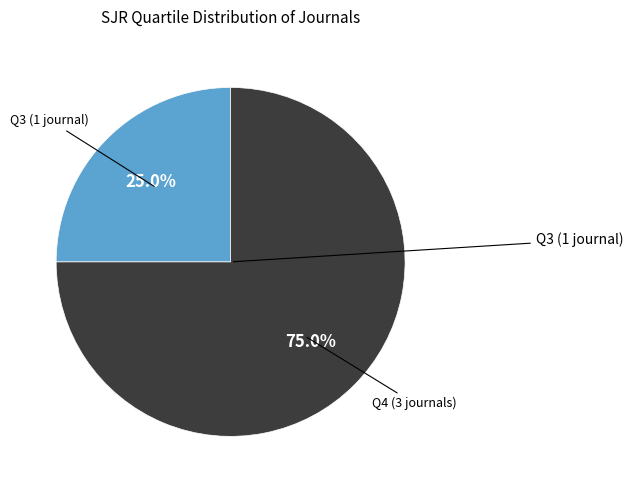

How many slices are in this pie chart?

2